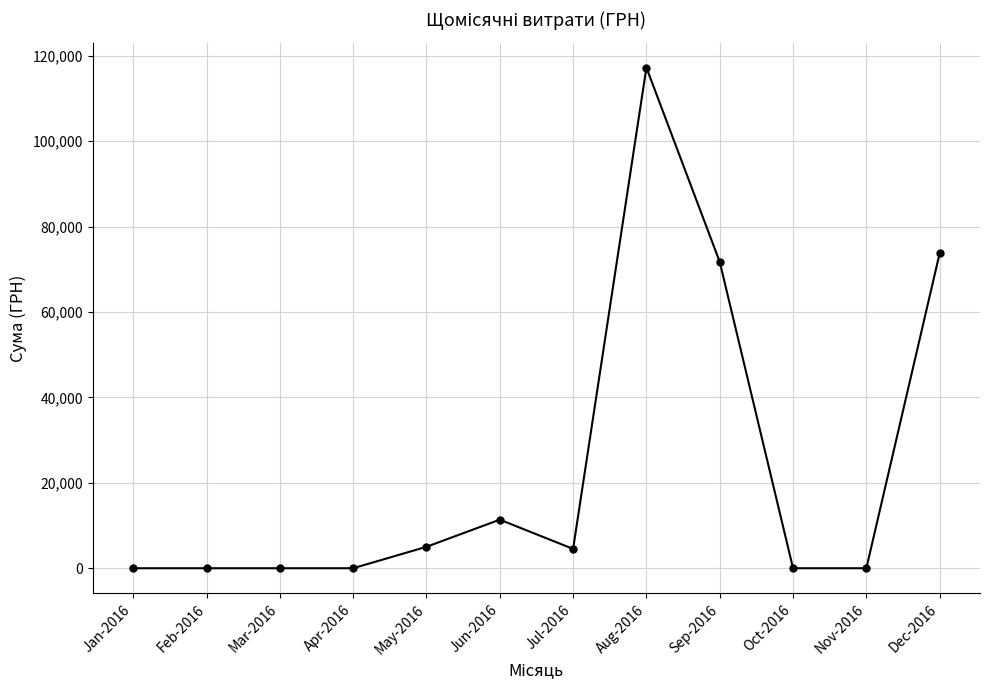

Does the chart have visible grid lines?

Yes